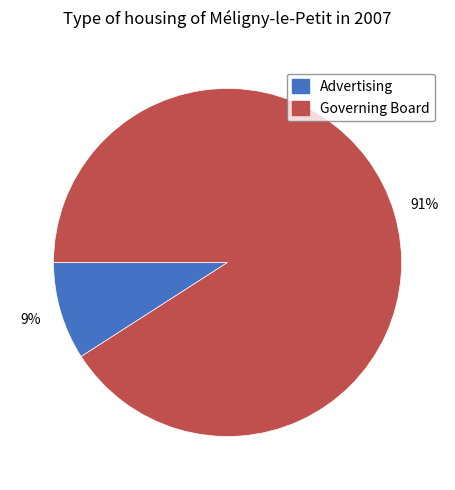

The Advertising slice represents 19% of the pie. True or false?

False